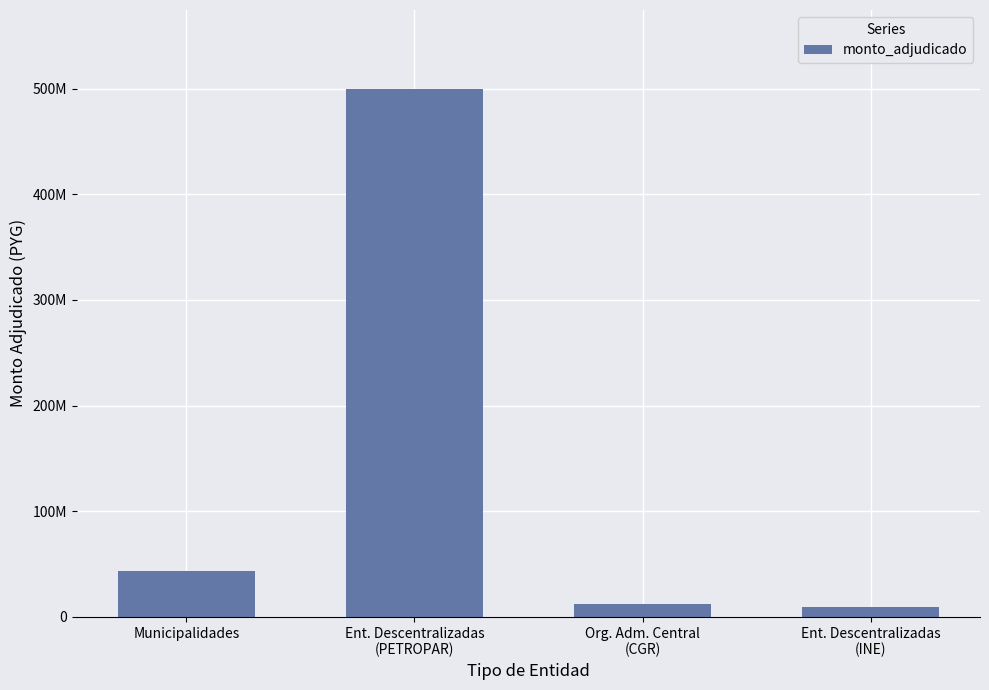

Rank the categories by value from lowest to highest.

Ent. Descentralizadas
(INE), Org. Adm. Central
(CGR), Municipalidades, Ent. Descentralizadas
(PETROPAR)